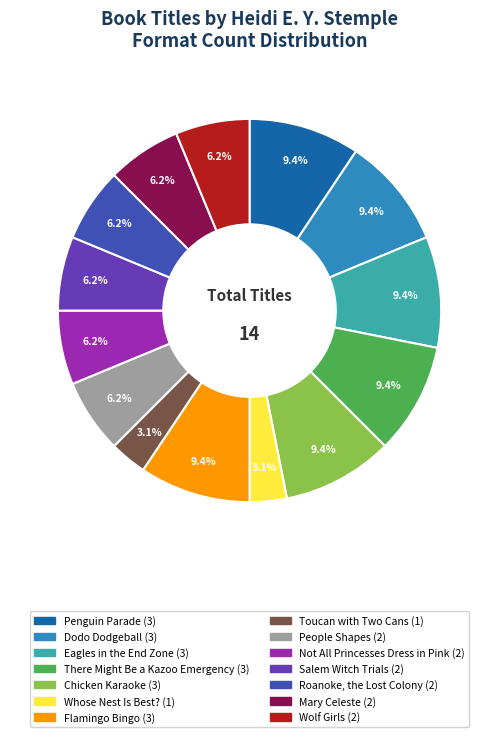

Is Dodo Dodgeball the majority of the pie?

No